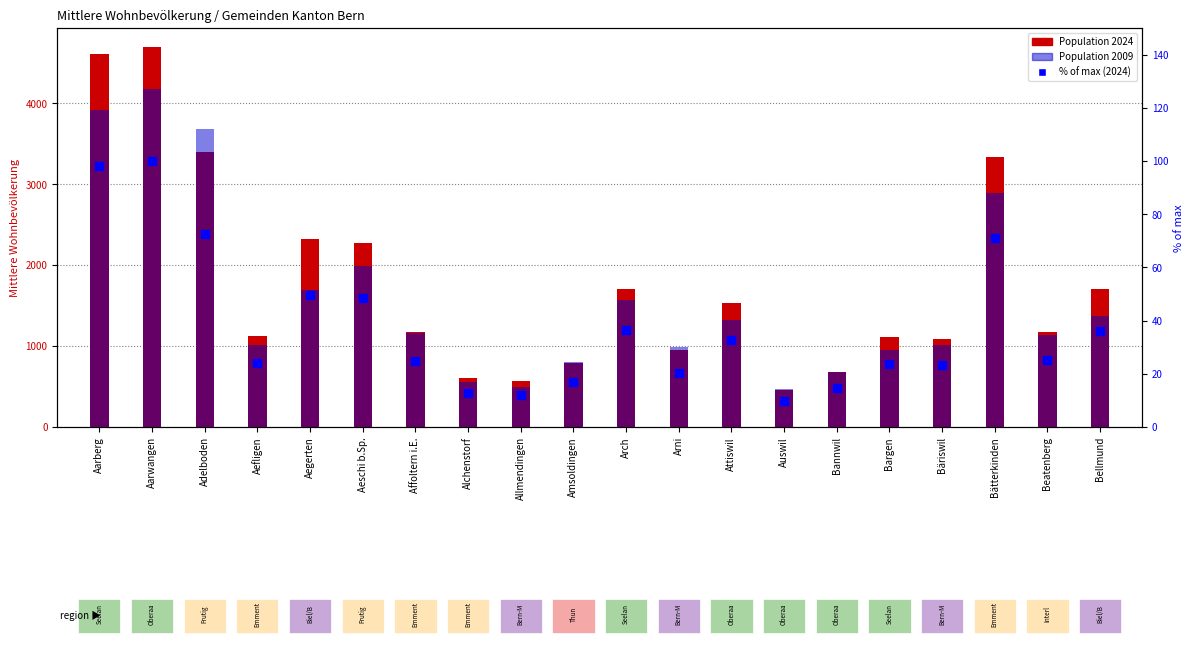

Approximately how many times larger is the value at Arni compared to Bannwil?

1.4